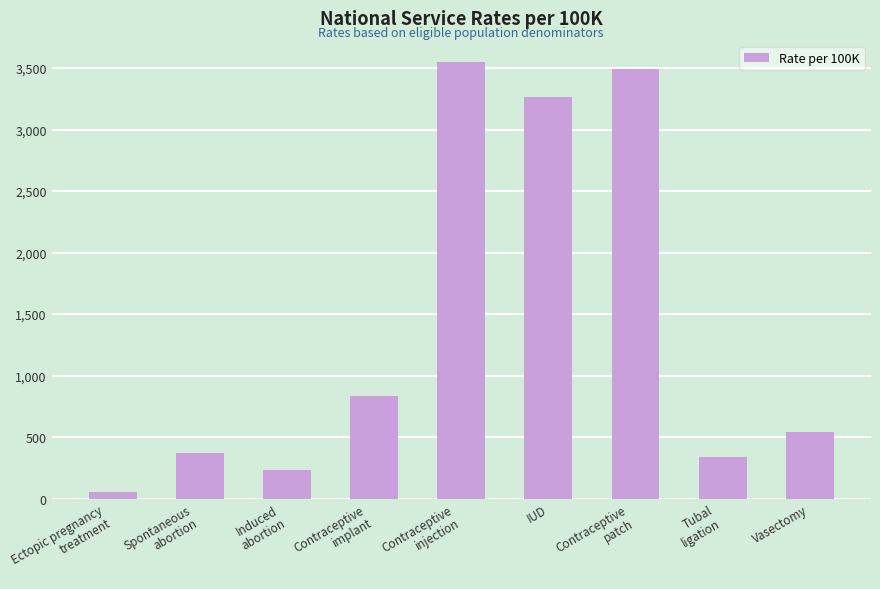

Between IUD and Contraceptive
implant, which is larger?

IUD